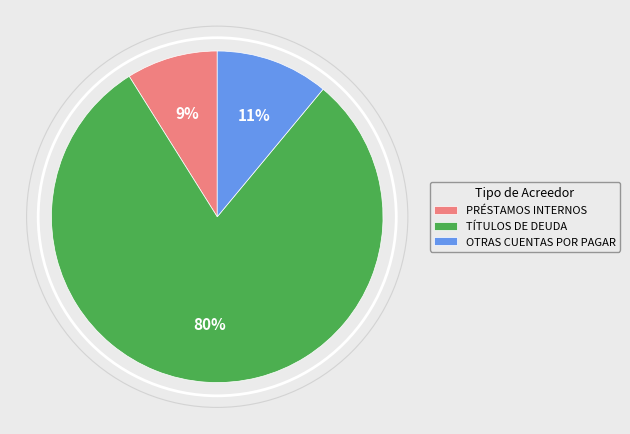

To the nearest percent, what is the average slice percentage?

33%